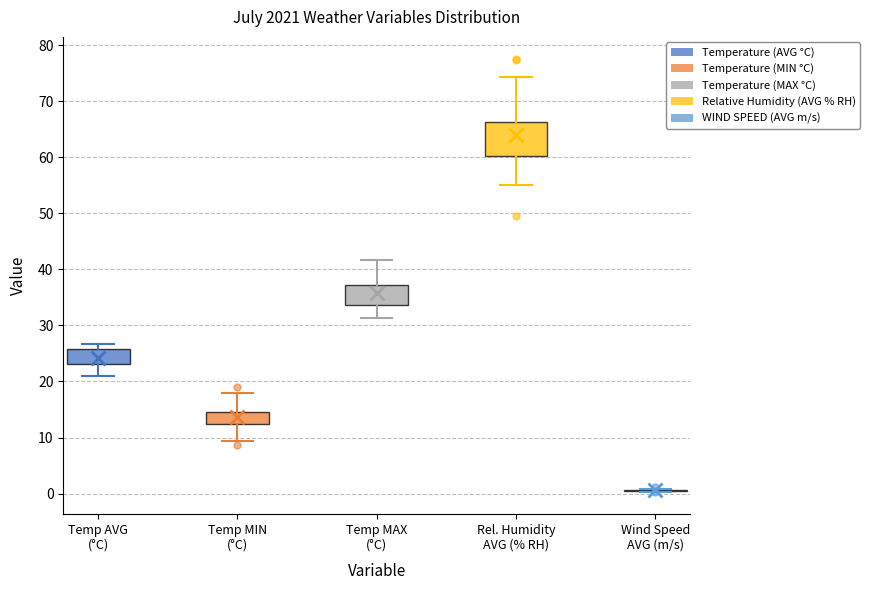

Comparing the boxes themselves (not the whiskers), which one is the tallest?

Rel. Humidity AVG (% RH)